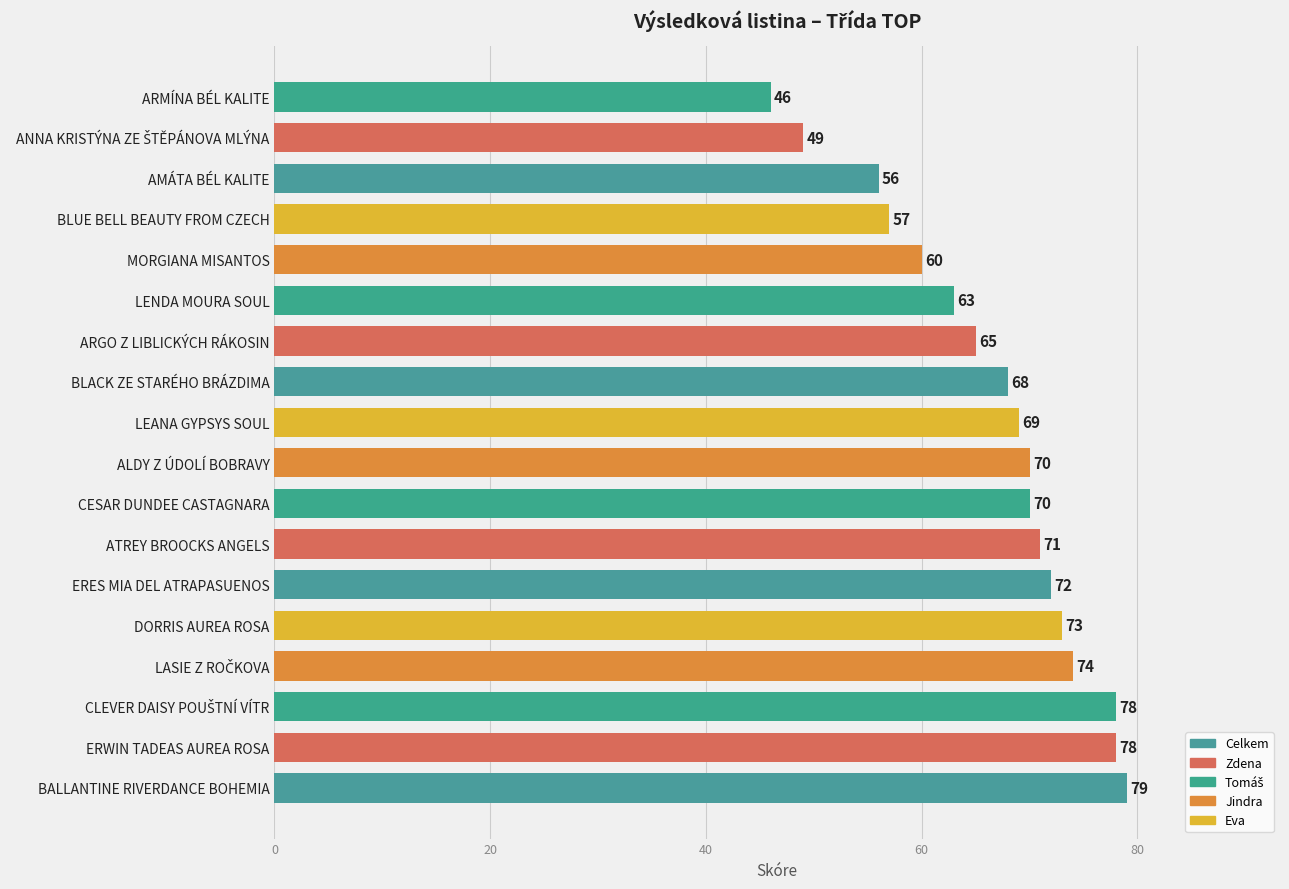

What is the average value?

67